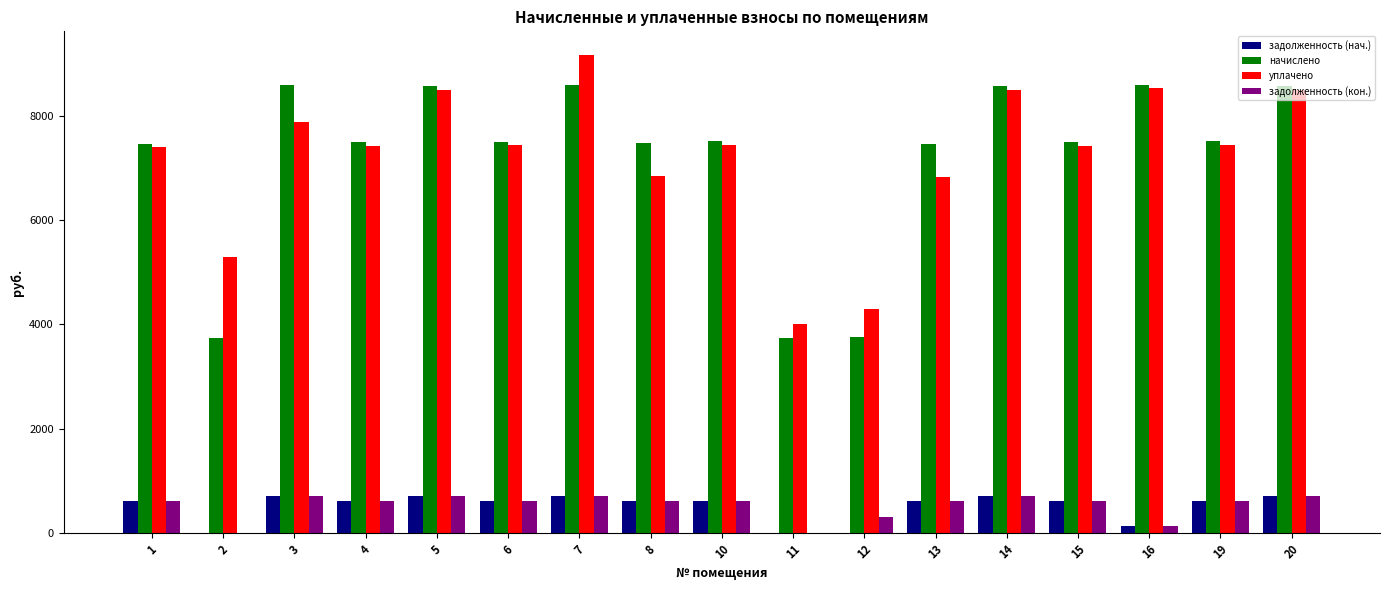

At which category does the chart reach its peak across all series?

7